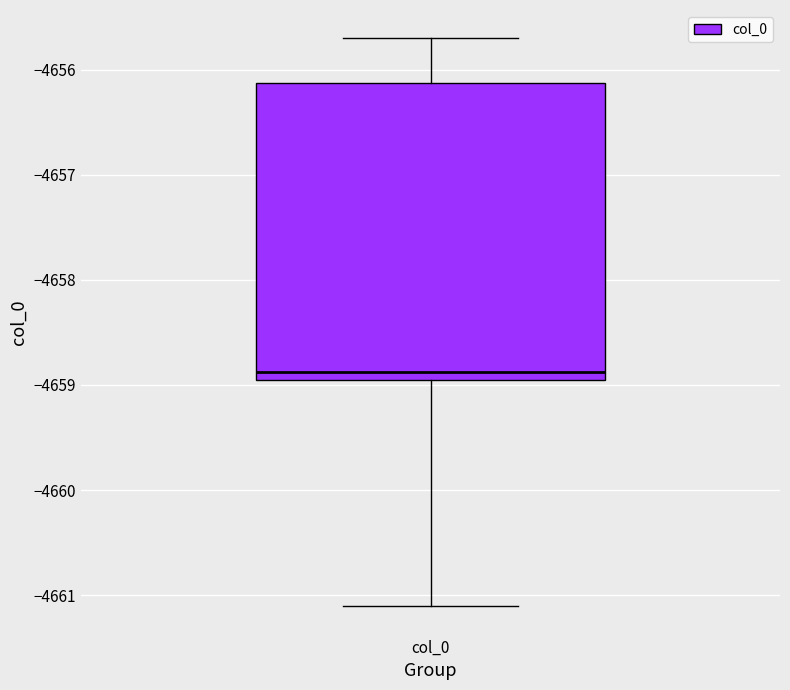

Read this box plot against the y-axis: the position of the median line, the range covered by the box, and the ends of both whiskers. The values are not printed on the chart, so give them approximately, as read against the axis.

median -4658.9 (just above the box's lower edge), box -4658.9 to -4656.1, whiskers -4661.1 to -4655.7